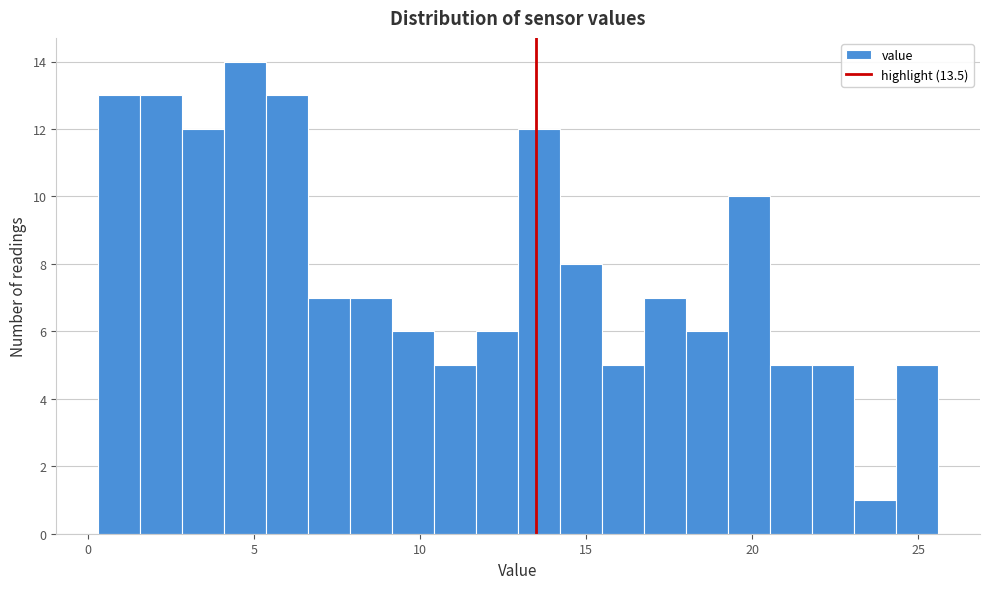

Around what value on the x-axis is the tallest bar? Give the approximate position of its centre, as read against the axis.

4.5